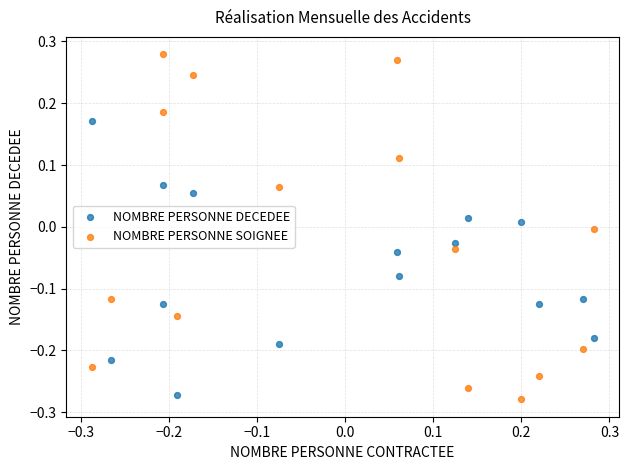

Across all data points, what is the range of Y values (max minus min)?

0.6